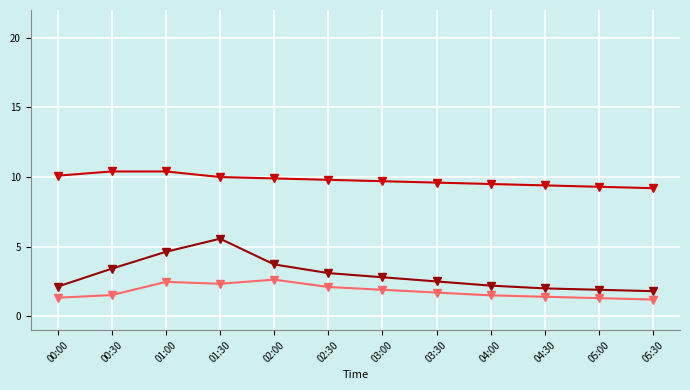

How many values in the Humidity series exceed 73?

8